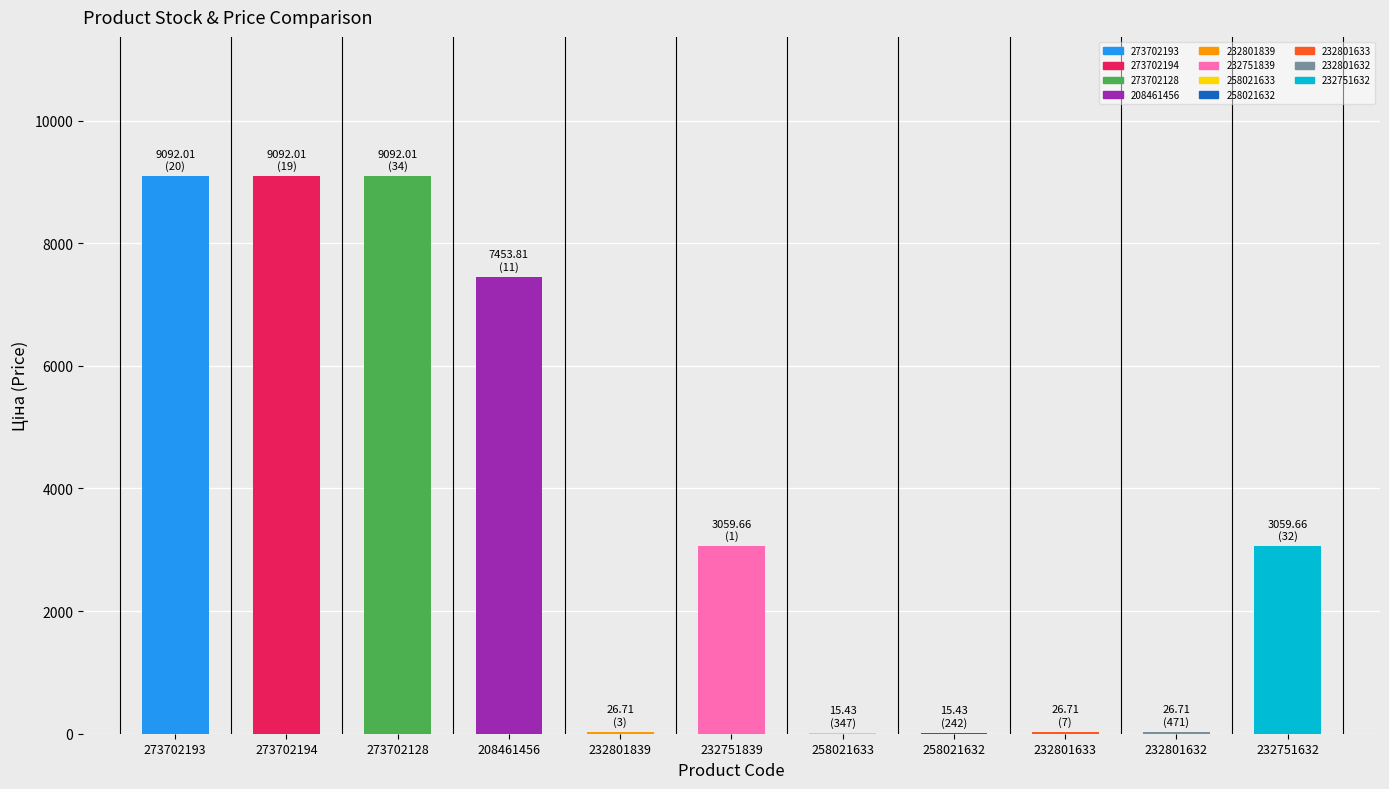

What is the maximum value shown in the chart?

9092.0